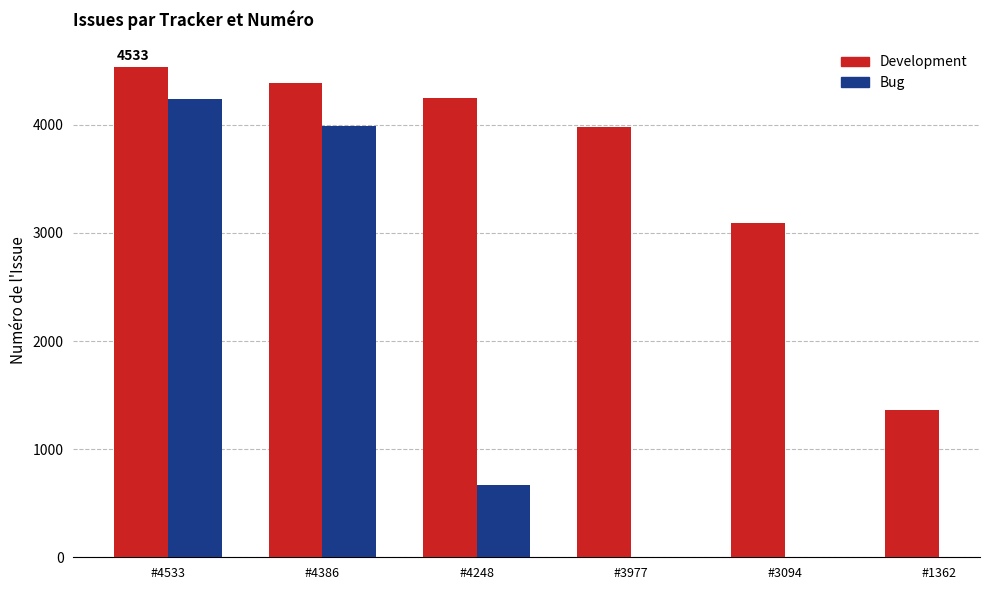

How many groups of bars are there?

6